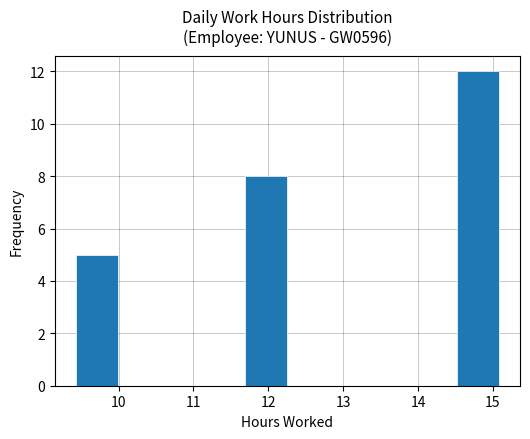

What is the height of the bar covering 9.4 to 10.0 on the x-axis? Neither the bar edges nor the heights are printed on the chart, so give them approximately, as read against the axes.

5